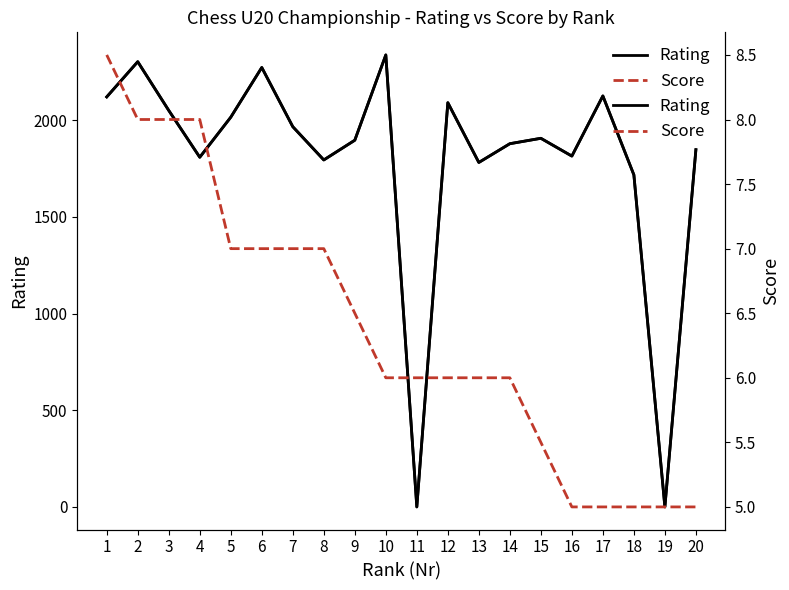

What is the spread (max minus min) of values at 18?

1712.0